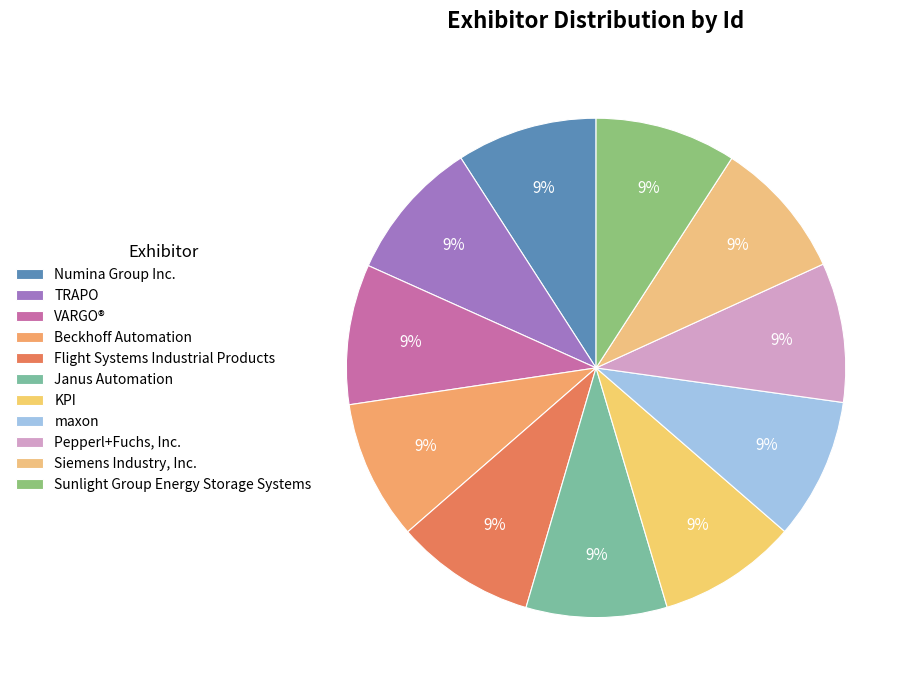

Does Siemens Industry, Inc. account for over 50% of the chart?

No